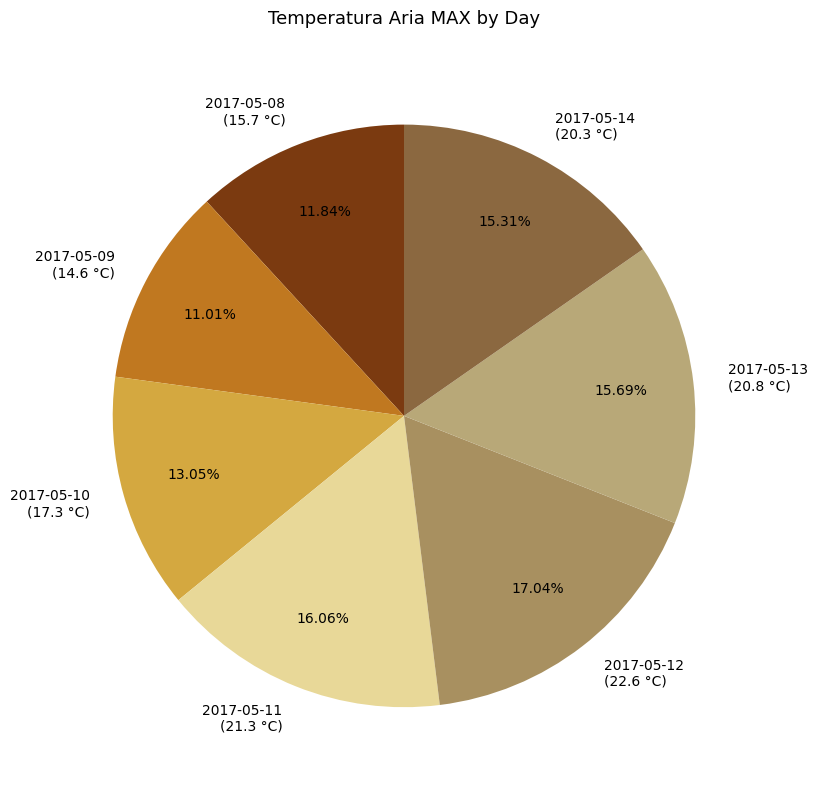

Is there any slice that represents more than half of the pie?

No